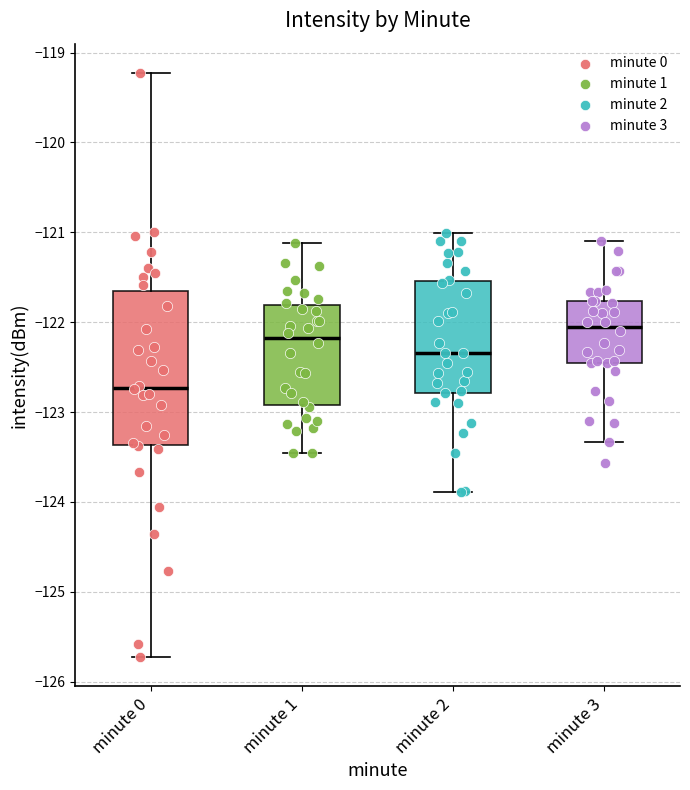

Reading left to right, read every box against the y-axis: the position of its median line, the range the box covers, and the ends of its whiskers. The values are not printed on the chart, so give them approximately, as read against the axis.

minute 0: median -122.7, box -123.4 to -121.6, whiskers -125.7 to -119.2
minute 1: median -122.2, box -122.9 to -121.8, whiskers -123.5 to -121.1
minute 2: median -122.3, box -122.8 to -121.5, whiskers -123.9 to -121.0
minute 3: median -122.1, box -122.5 to -121.8, whiskers -123.3 to -121.1